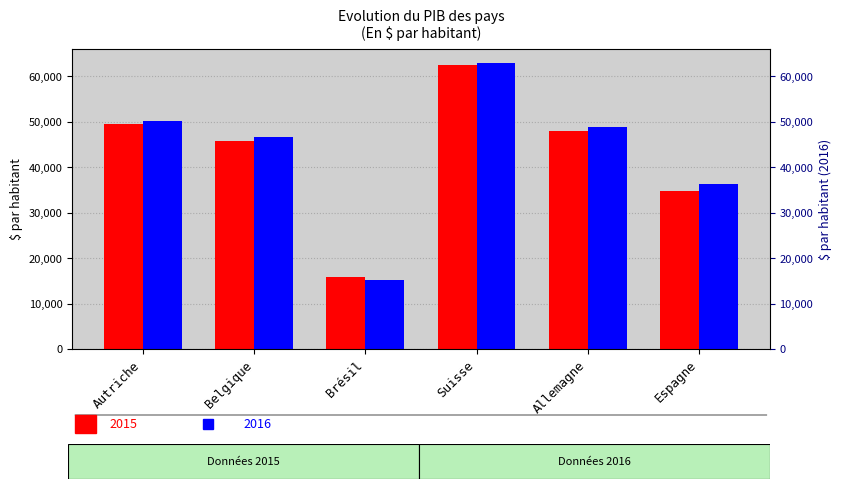

What is the label of the 2nd bar from the left?

Belgique